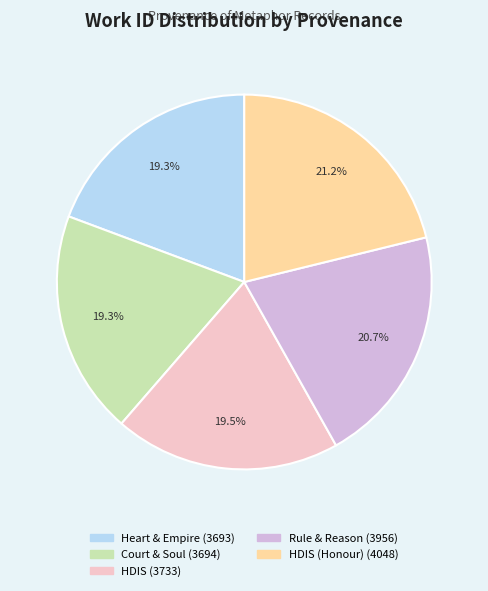

Does any single category account for the majority?

No